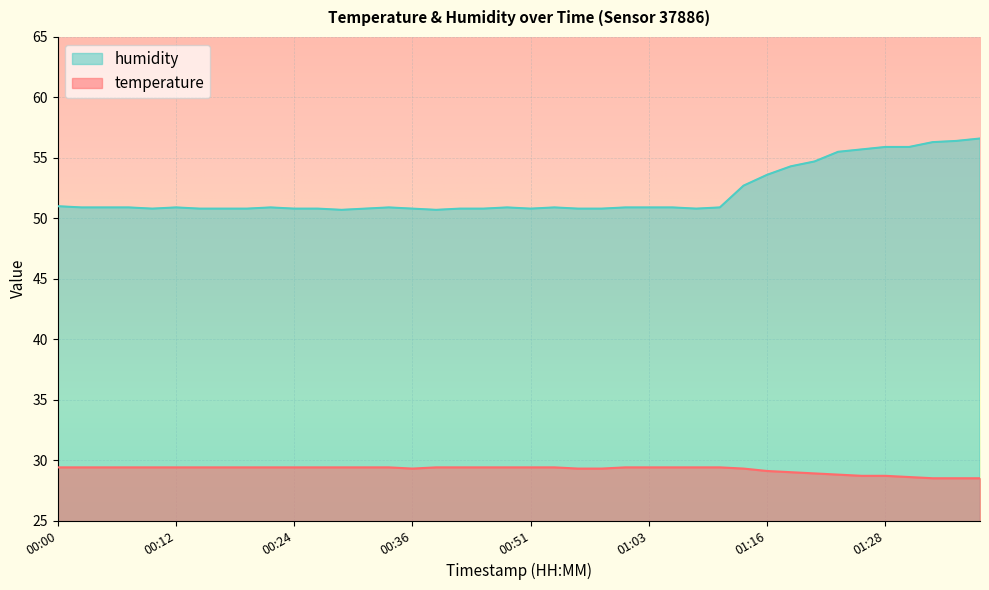

What is the maximum value shown in the chart?

56.6